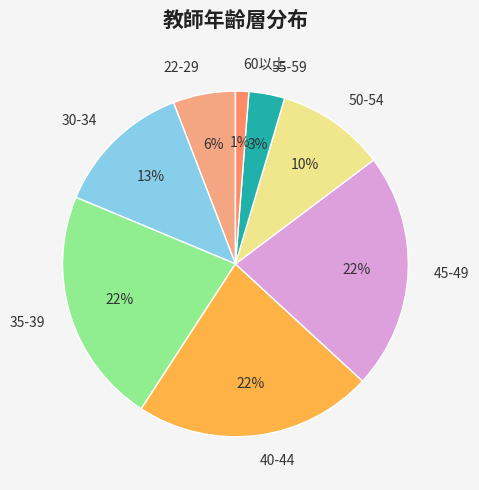

How many segments does this pie chart have?

8